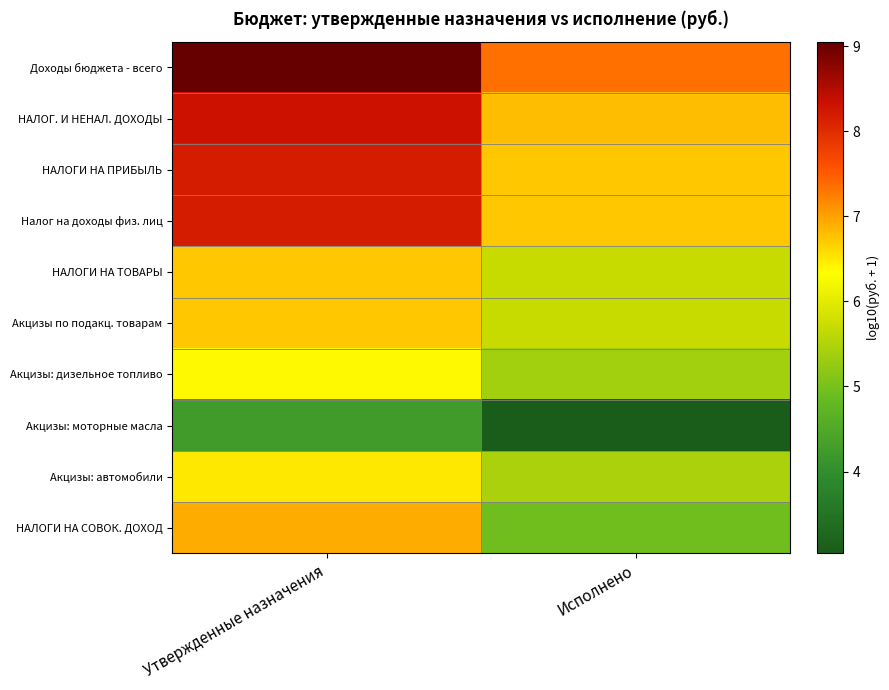

How many categories are shown in the chart?

2